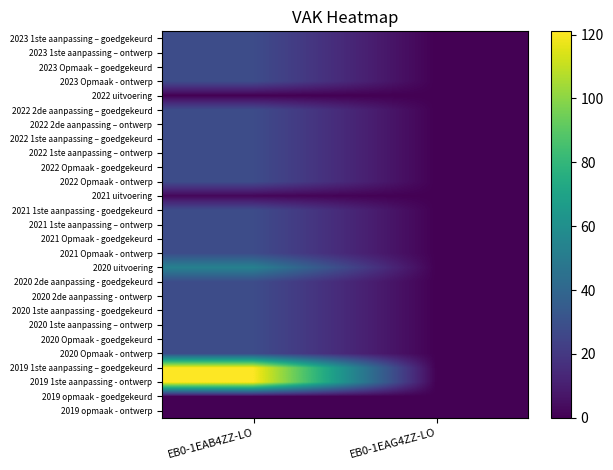

At how many categories does at least one series exceed 66?

1